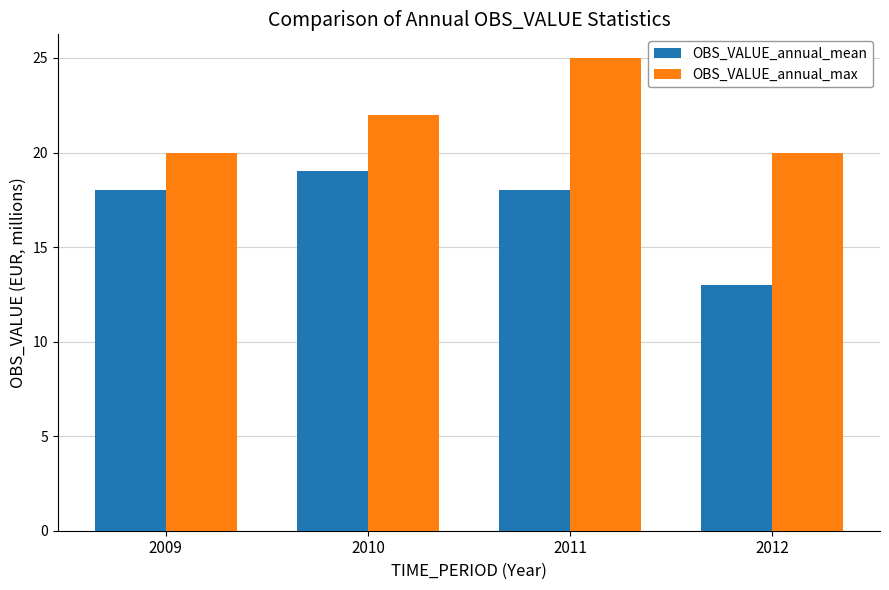

True or false: OBS_VALUE_annual_mean has a value of 9 at 2011.

False